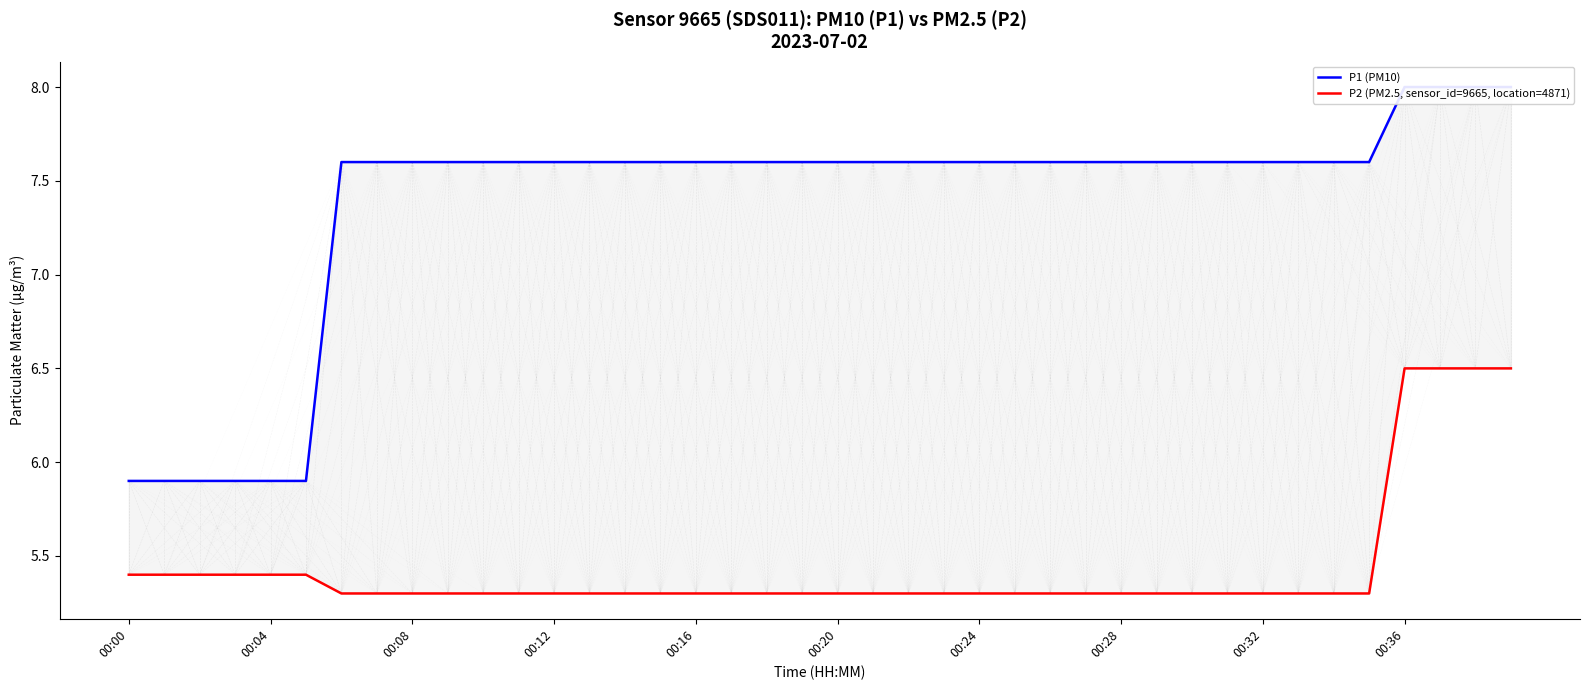

How many lines are shown in the chart?

2